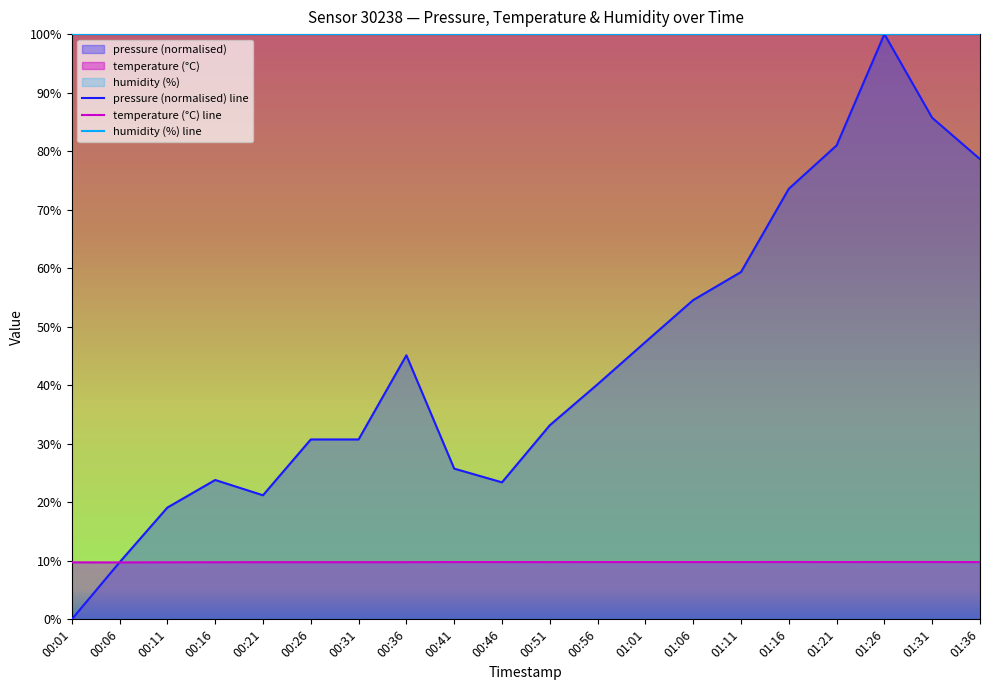

Which has a higher value, 01:26 or 01:21?

01:26